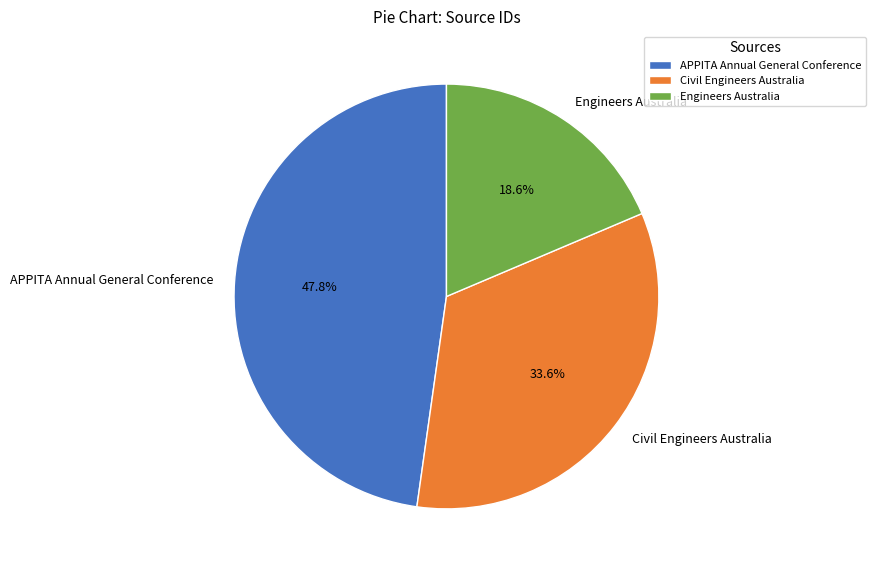

Which slice is the smallest?

Engineers Australia